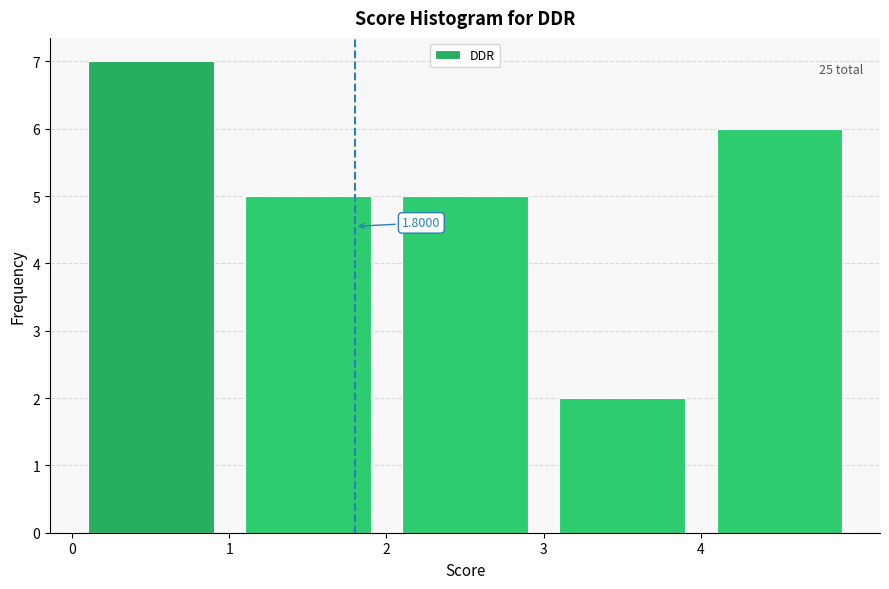

Over which range of the x-axis is the bar tallest?

0 to 1